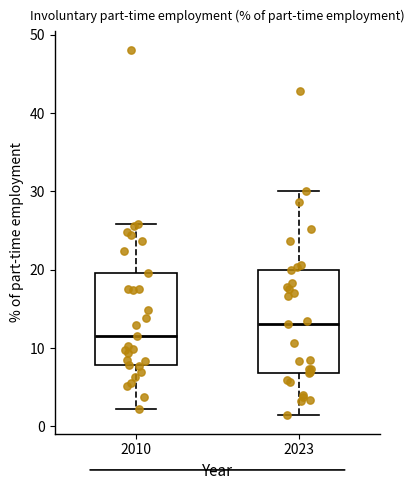

Which box is the tallest, from its lower edge to its upper edge?

2023